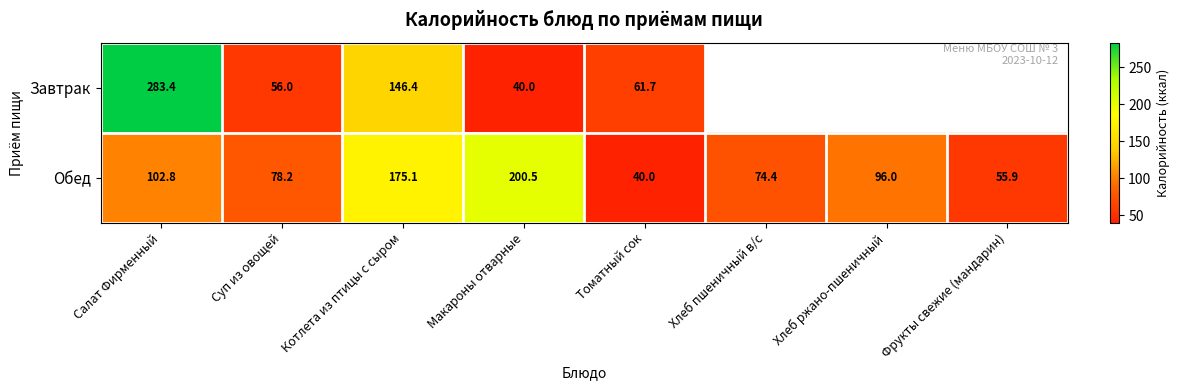

What is the greatest value displayed?

283.4